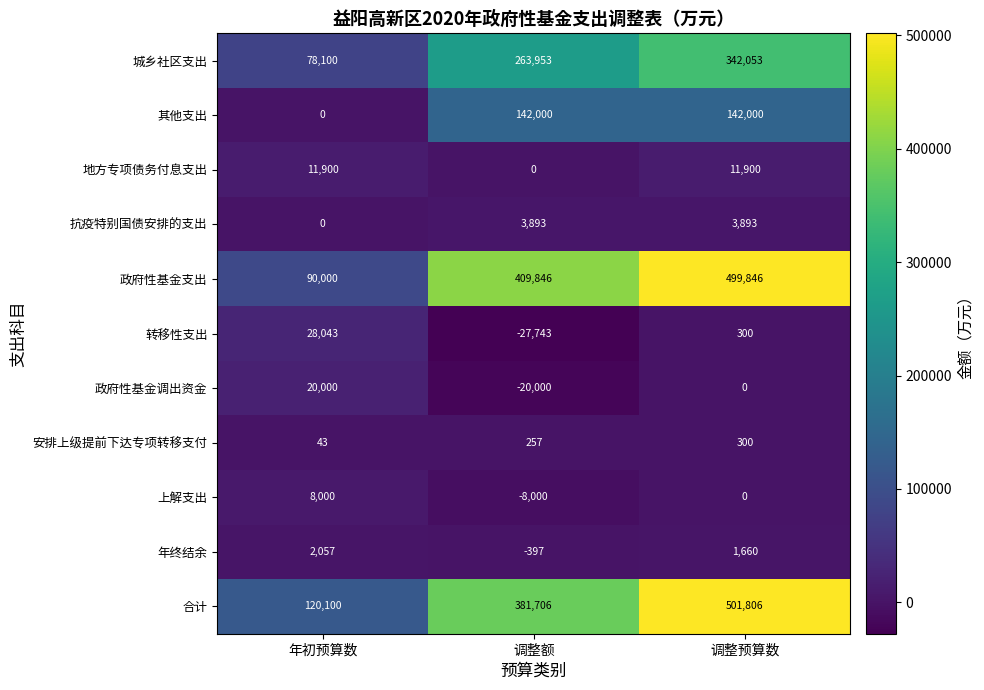

Count the number of categories in the chart.

3